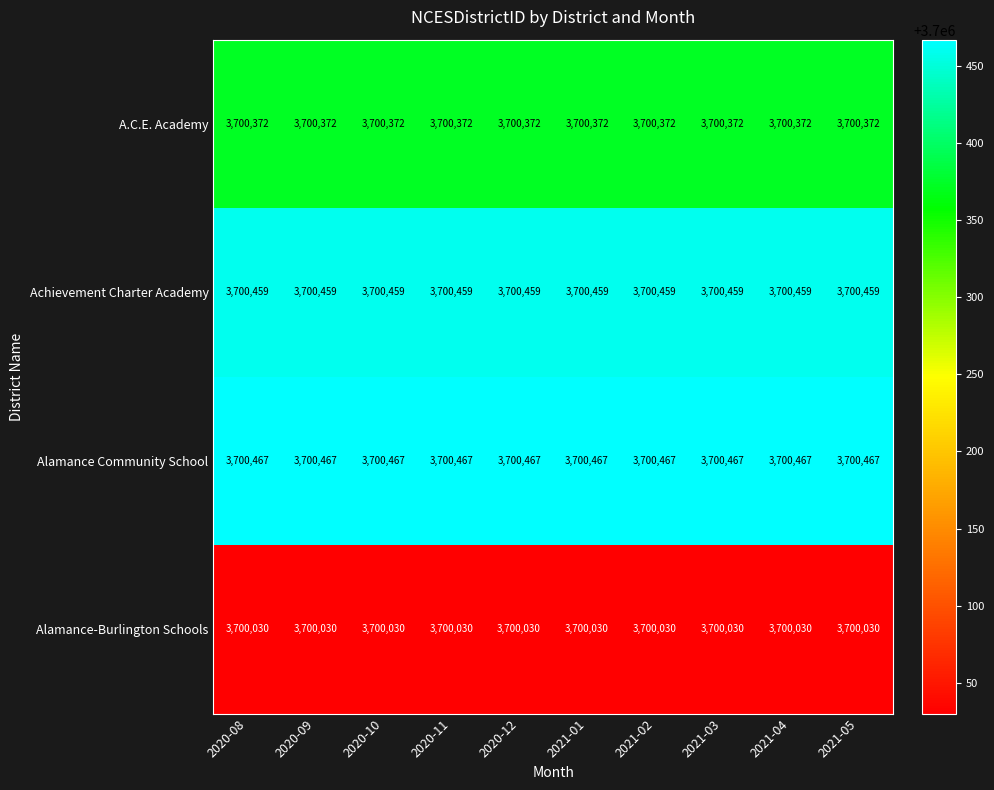

How many series are shown in this chart?

4